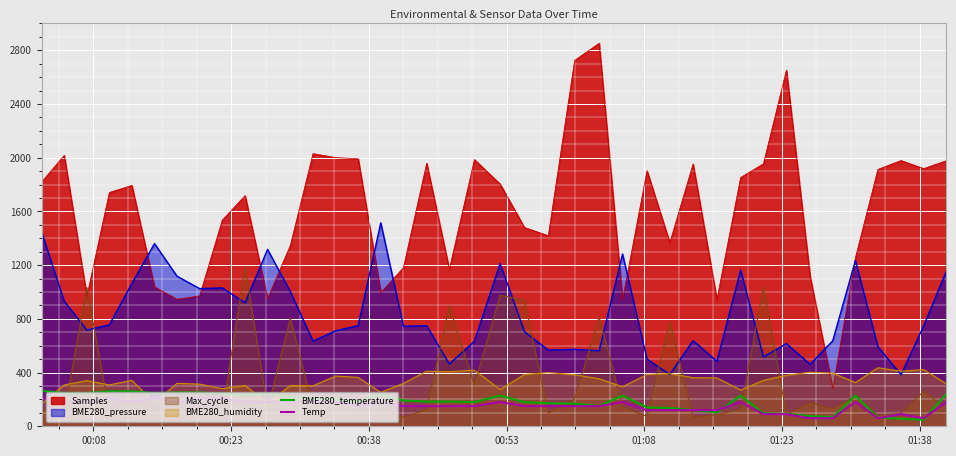

Which series has the largest range (max minus min)?

Samples